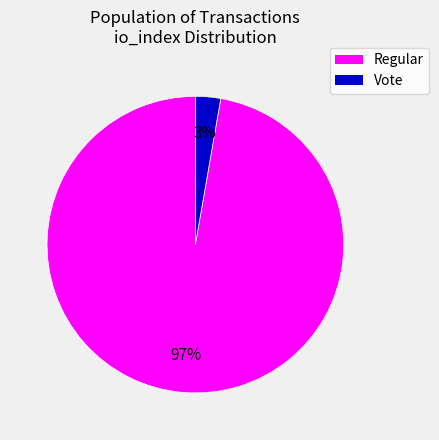

Do Regular and Vote together represent more than half of the pie?

Yes